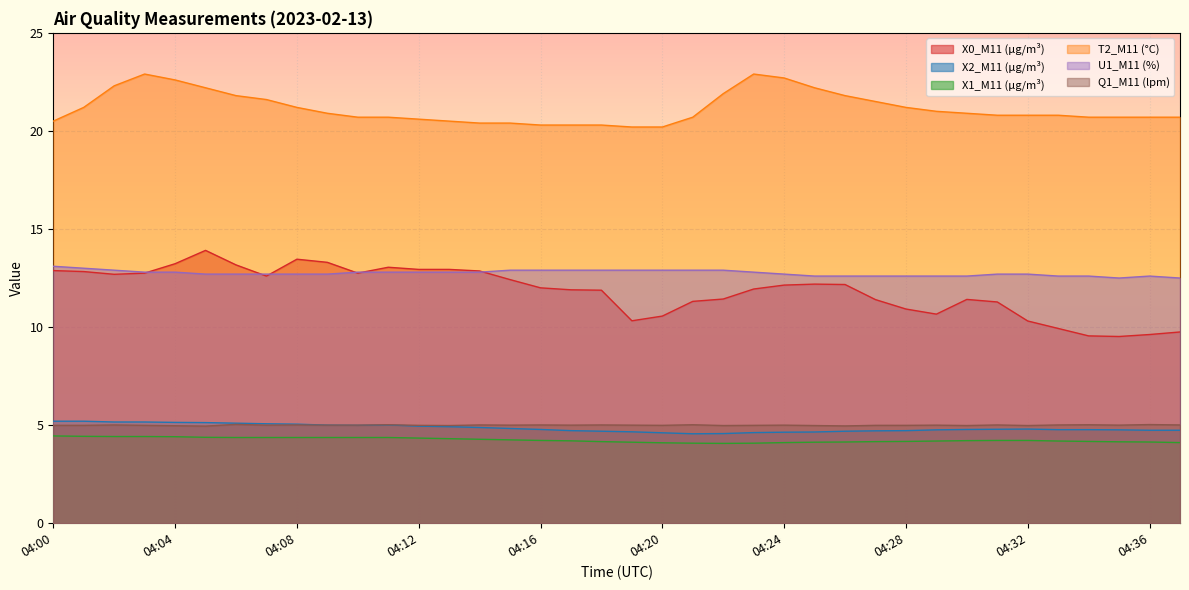

Which series has the largest range (max minus min)?

X0_M11 (μg/m³)